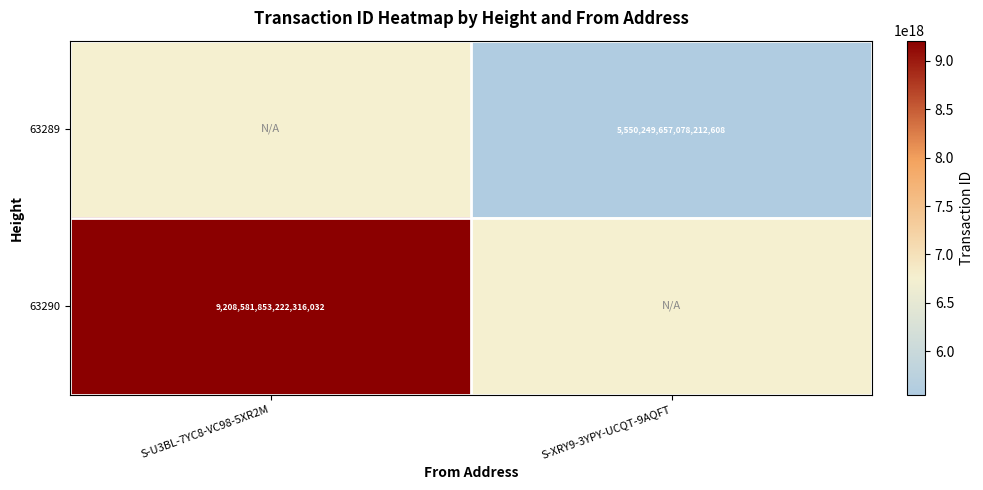

Is the value of 63290 at S-U3BL-7YC8-VC98-5XR2M greater than the value of 63289 at S-XRY9-3YPY-UCQT-9AQFT?

Yes